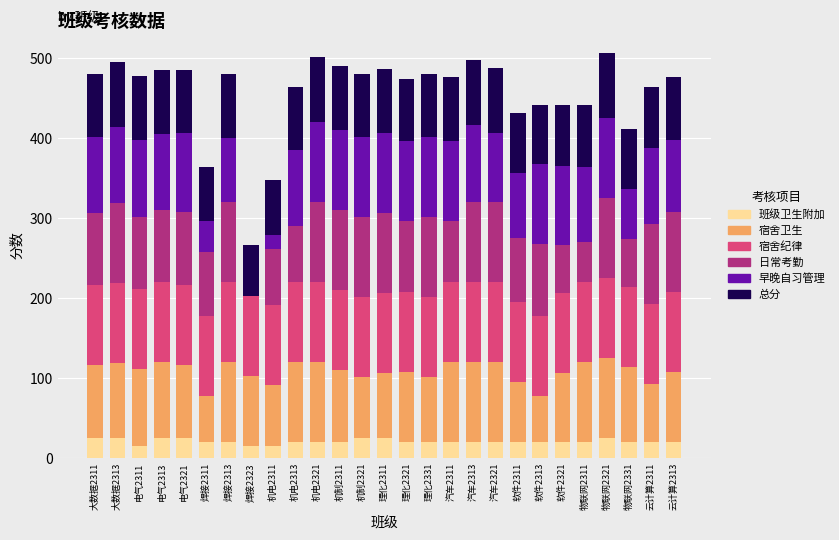

What is the maximum value for 班级卫生附加?

25.0